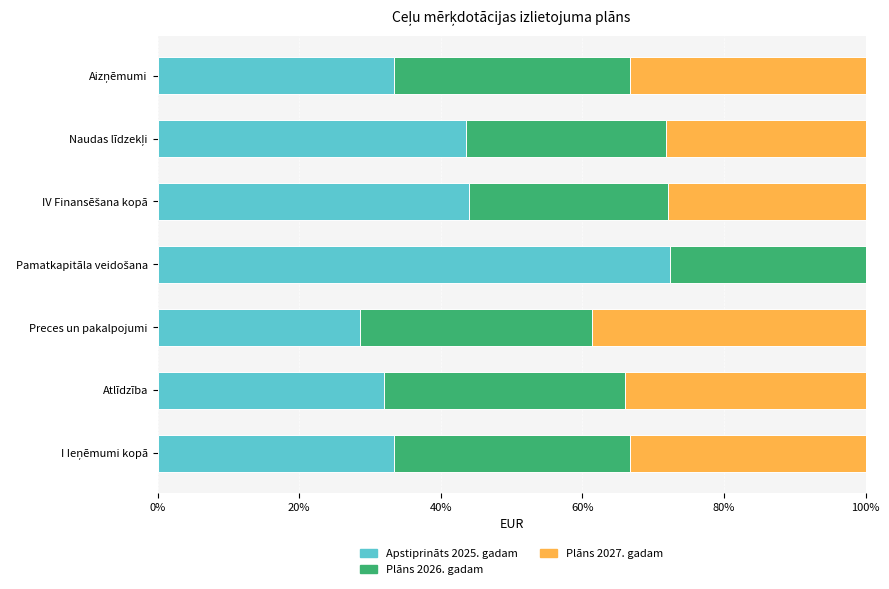

What is the highest value of the Apstiprināts 2025. gadam series?

72.3